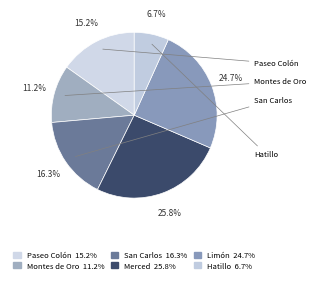

Between Limón and Hatillo, which is larger?

Limón